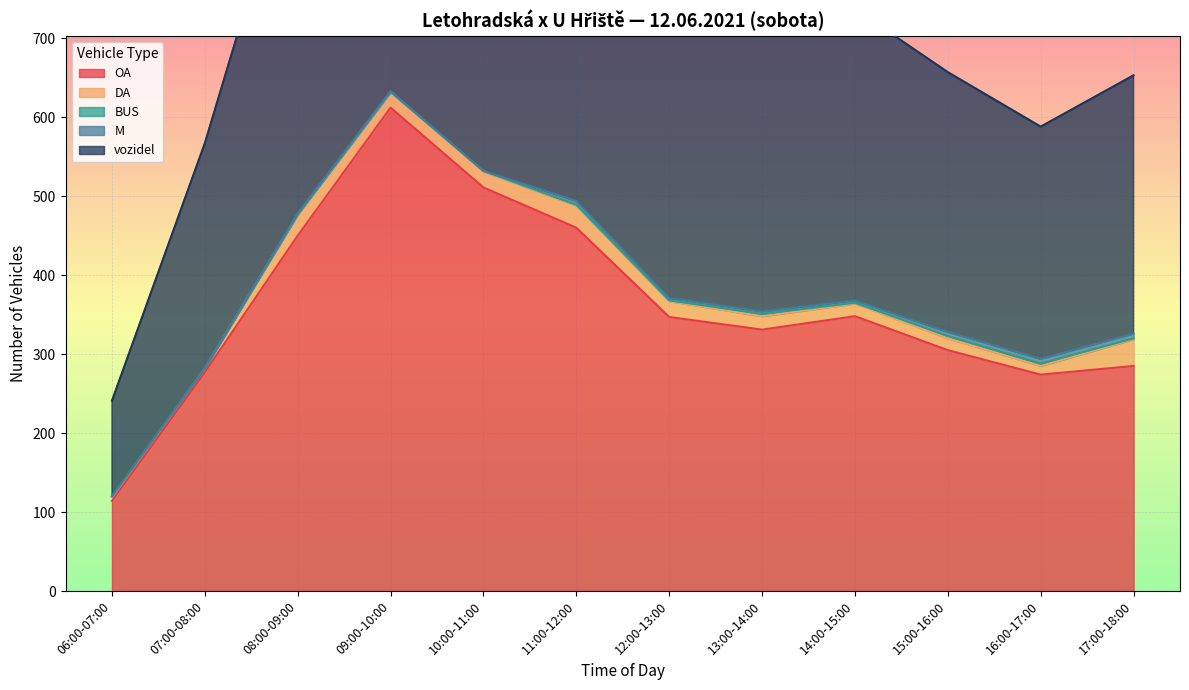

At which category is the sum across all series the highest?

09:00-10:00